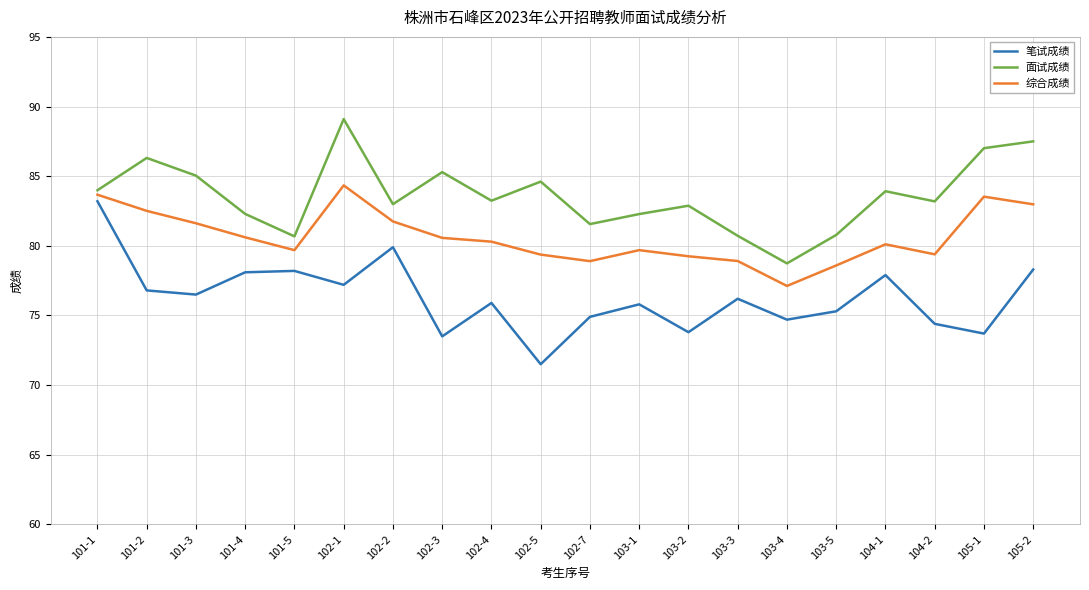

Which series has the largest total across all categories?

面试成绩